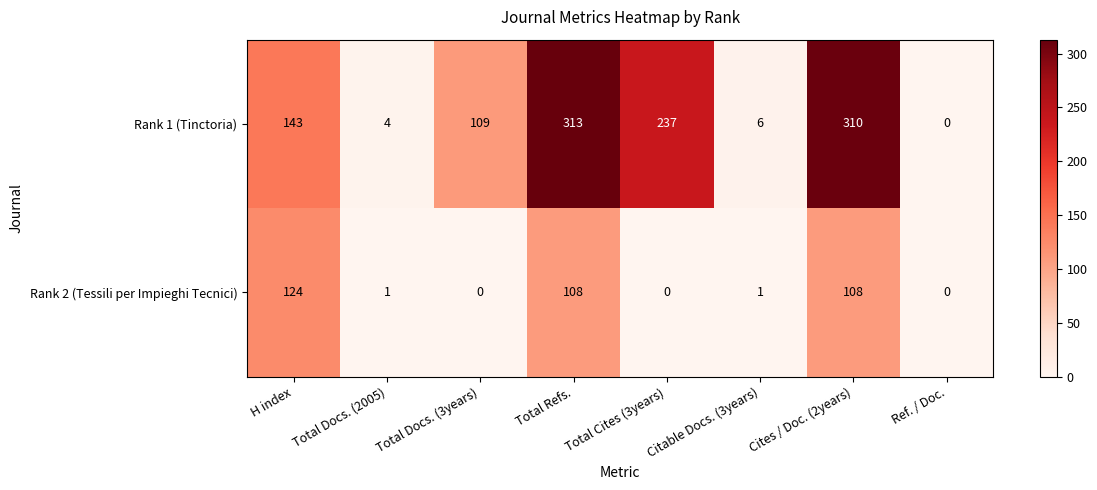

Which series has the largest range (max minus min)?

Rank 1 (Tinctoria)